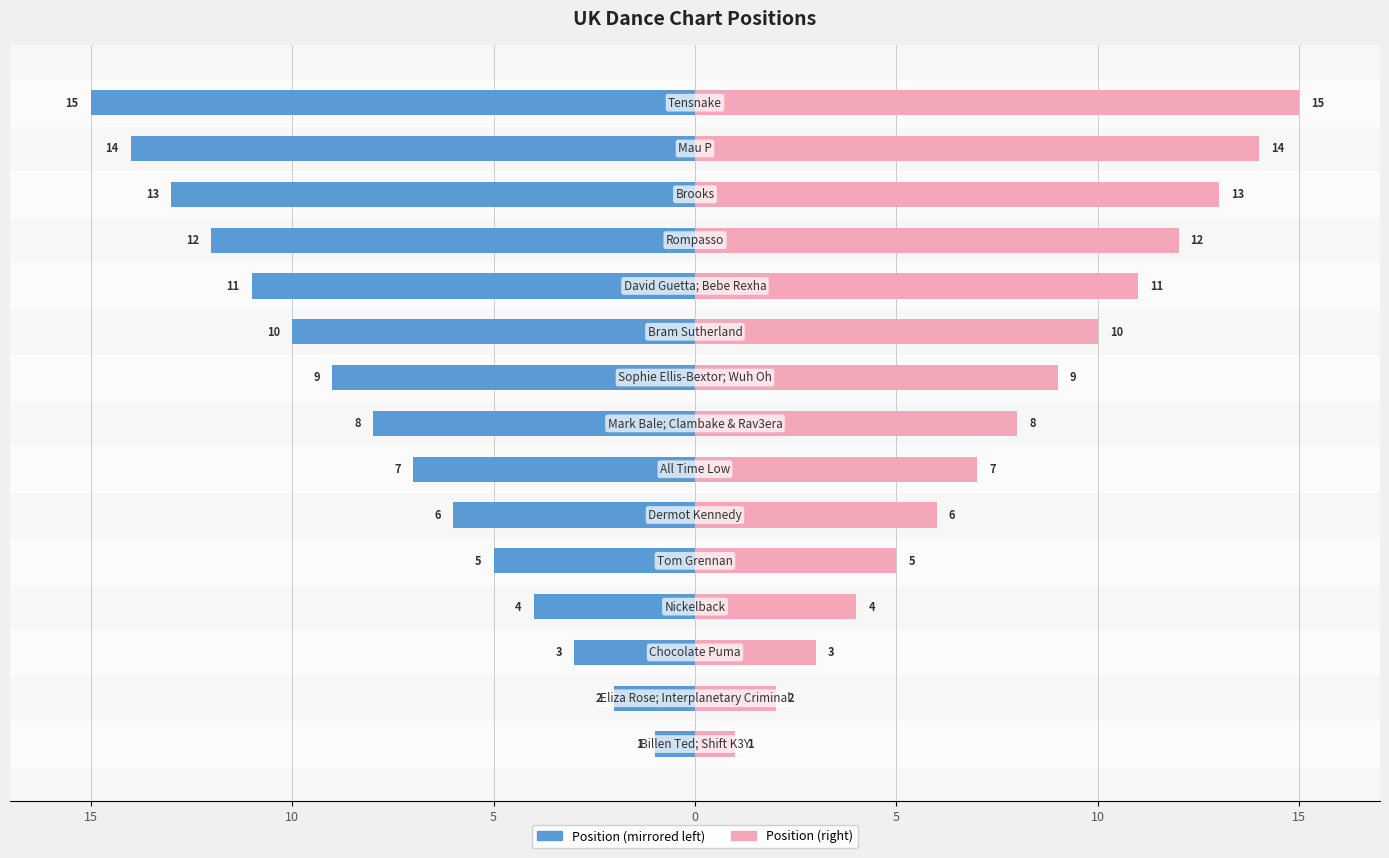

What is the highest value of the Chart Position (right) series?

15